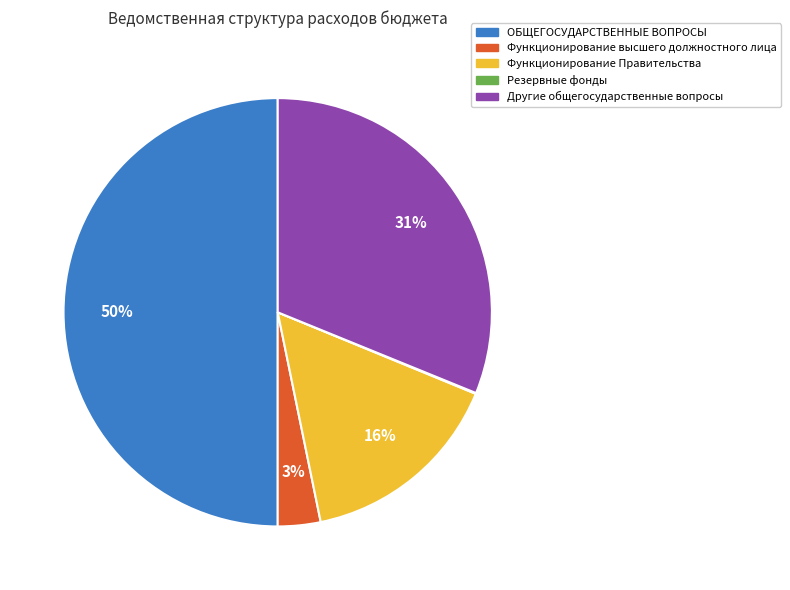

Which slice is the largest?

ОБЩЕГОСУДАРСТВЕННЫЕ ВОПРОСЫ